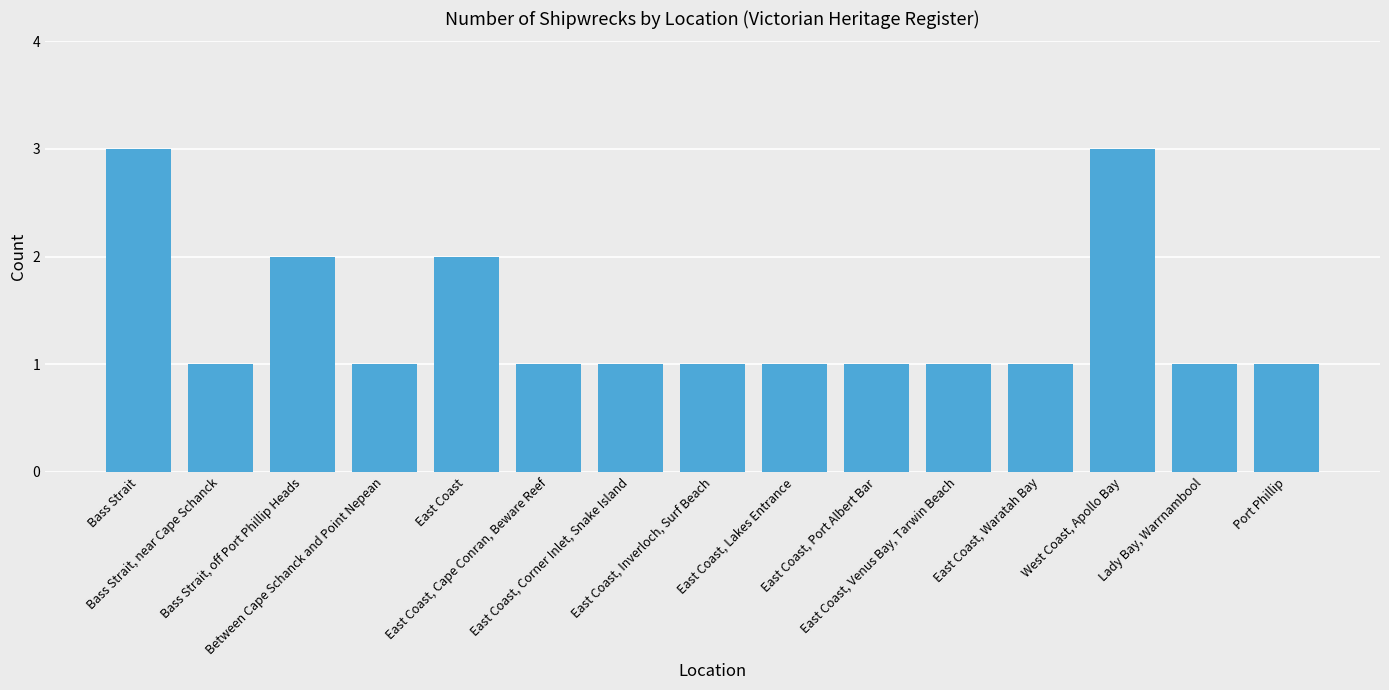

Approximately how many times larger is the value at East Coast, Cape Conran, Beware Reef compared to East Coast, Waratah Bay?

1.0